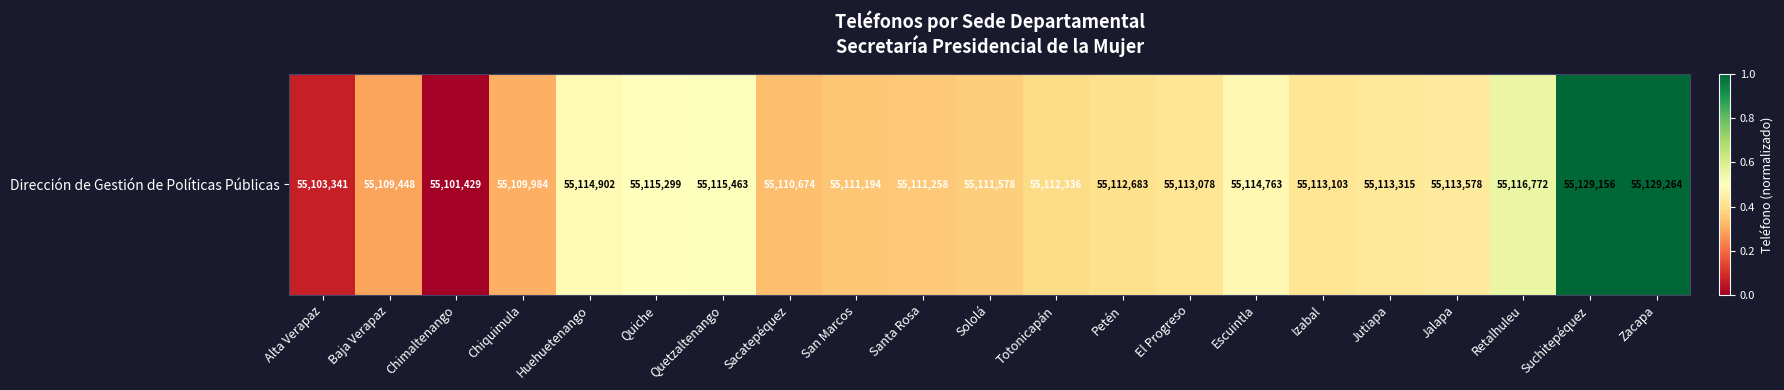

What is the difference between the values at San Marcos and Zacapa?

0.6